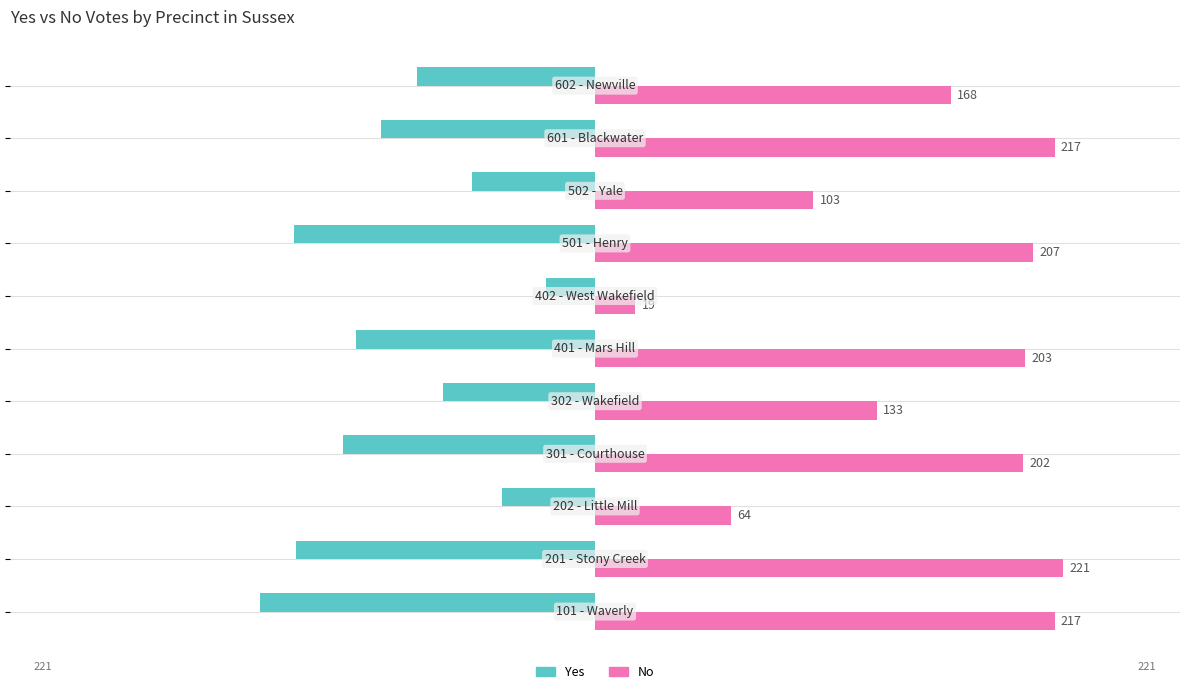

Rank the series by their maximum value, from lowest to highest.

Yes, No